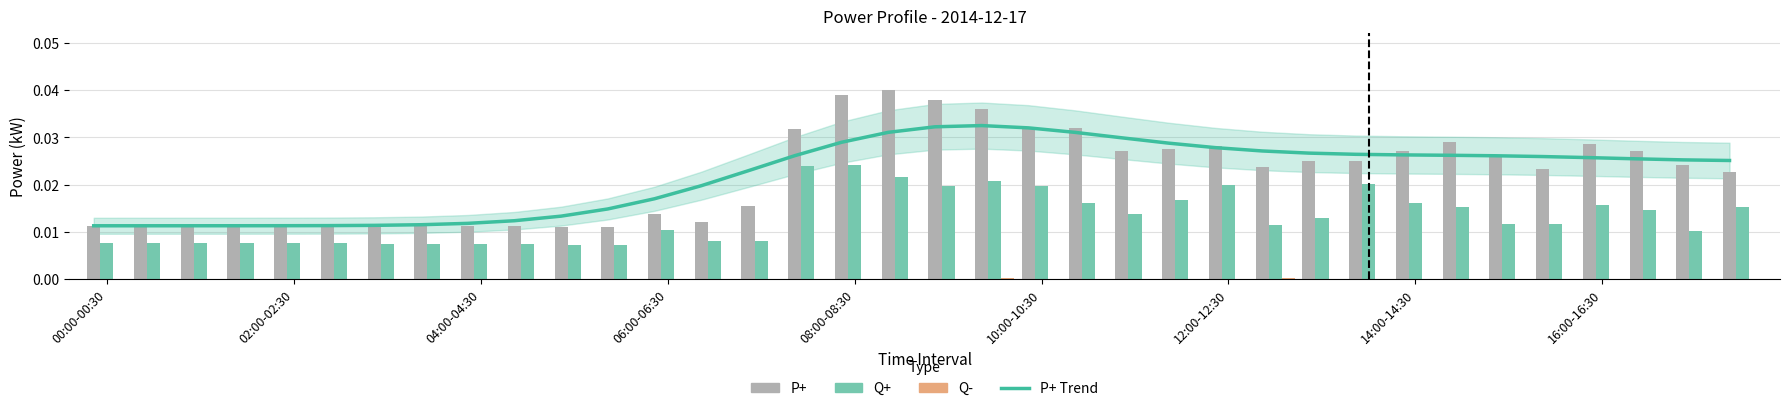

Is it true that Q+ equals 0.0 at 15?

True